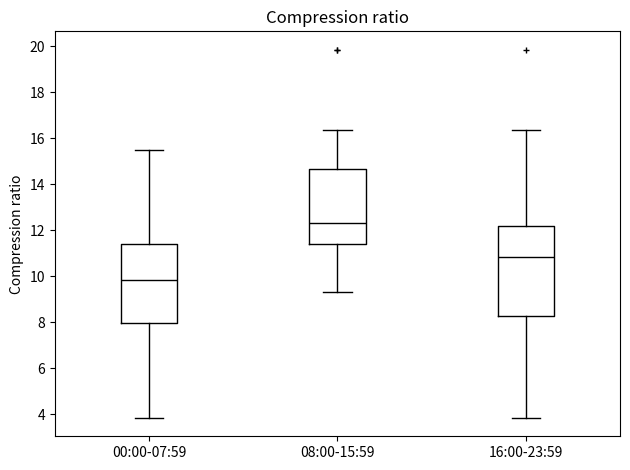

Which box's median line is the lowest?

00:00-07:59